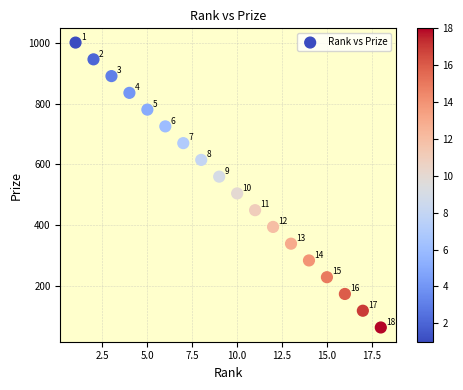

What is the range of Y values (max minus min)?

935